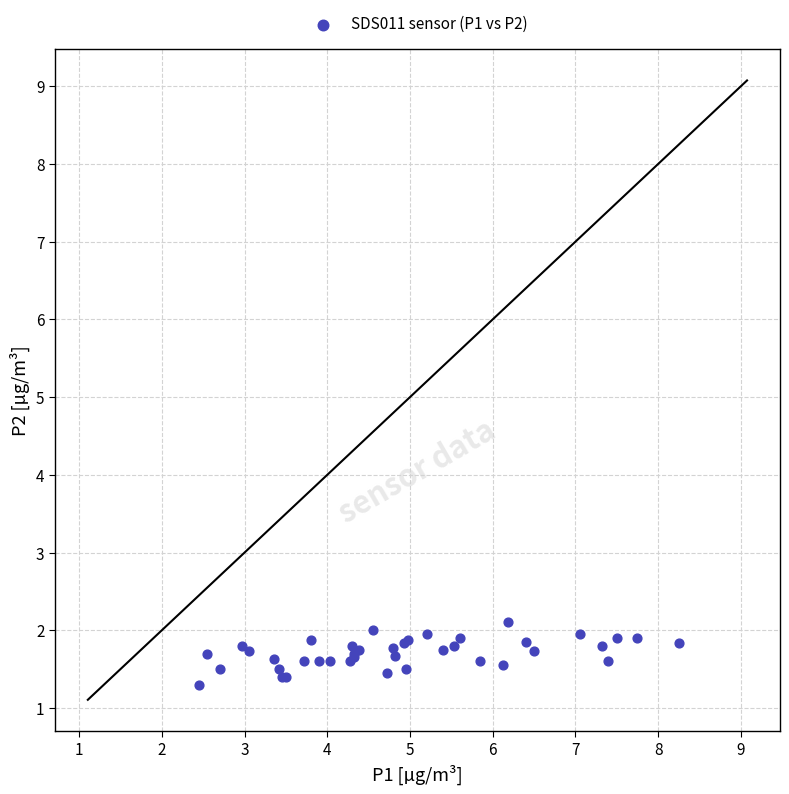

What Y value in the scatter plot is closest to 1?

1.3